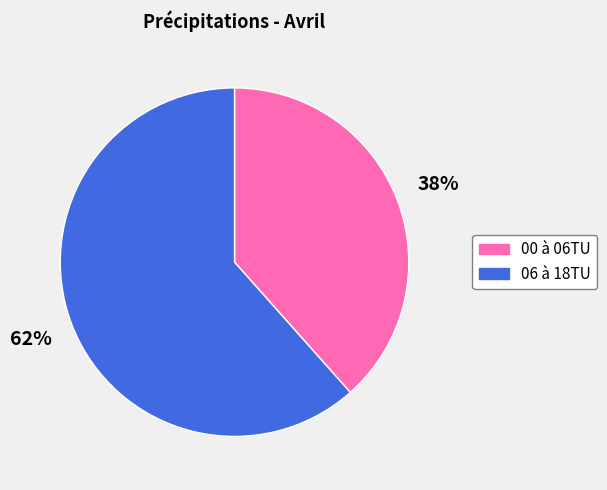

Count the number of slices in the pie.

2